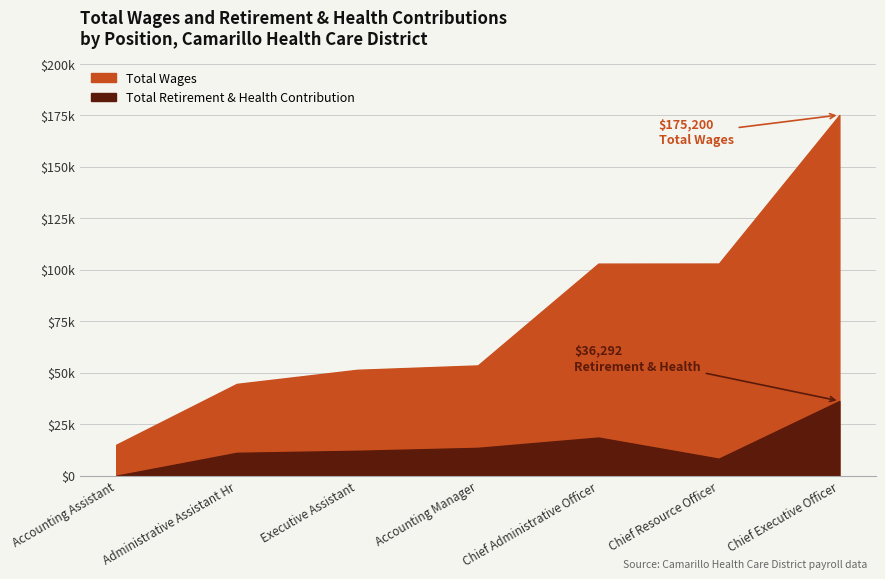

What is the difference between the maximum and second lowest values in the Total Retirement & Health Contribution series?

28009